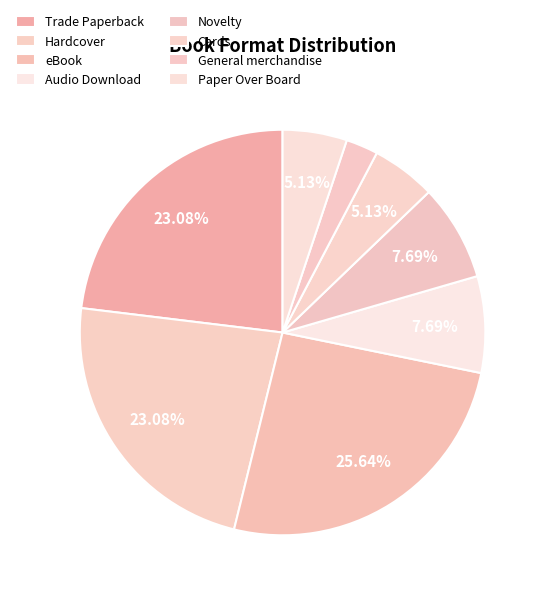

To the nearest percent, what is the combined percentage of Trade Paperback and Novelty?

31%